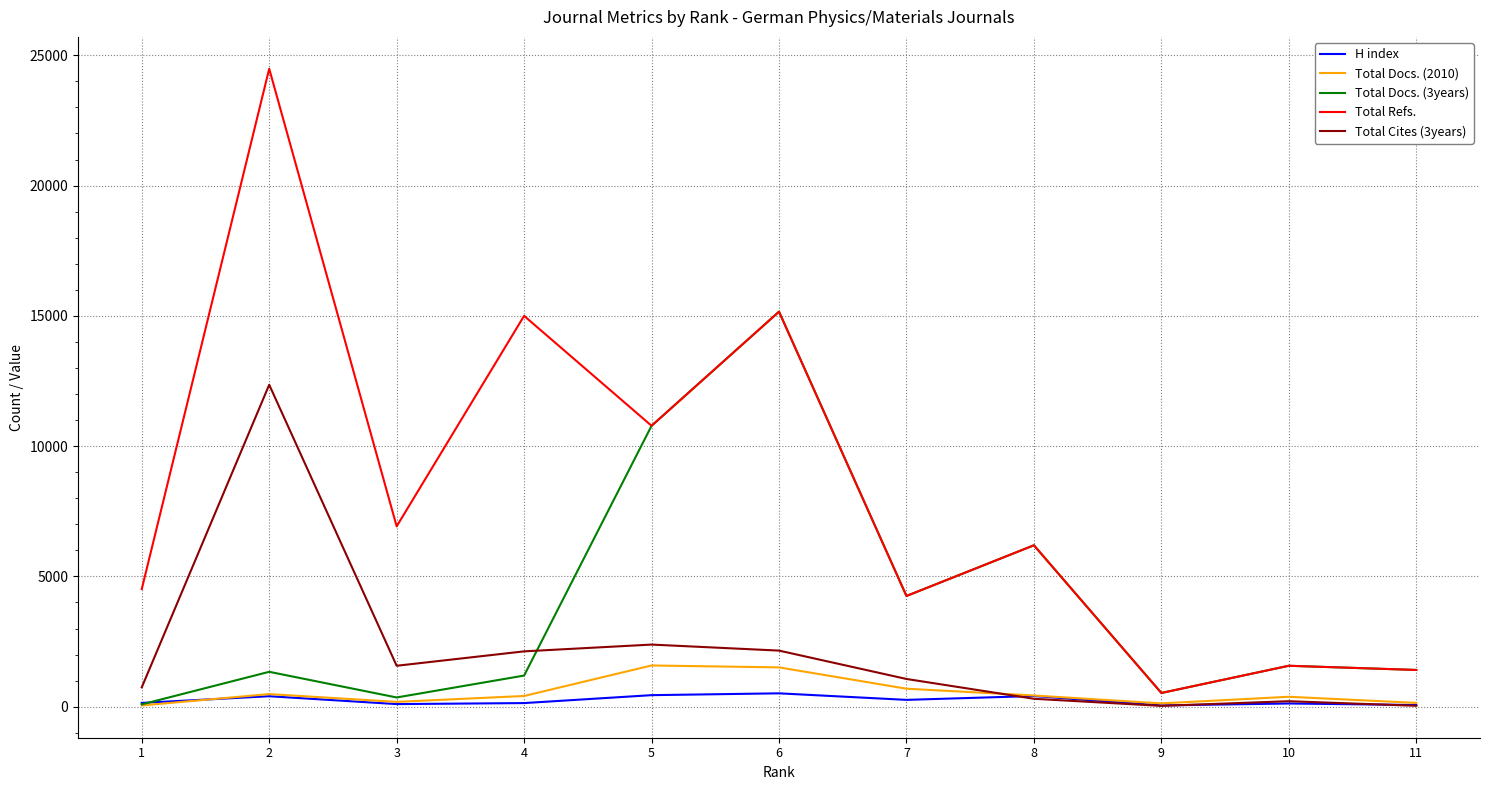

Where does the Total Refs. series first go above 6195?

2